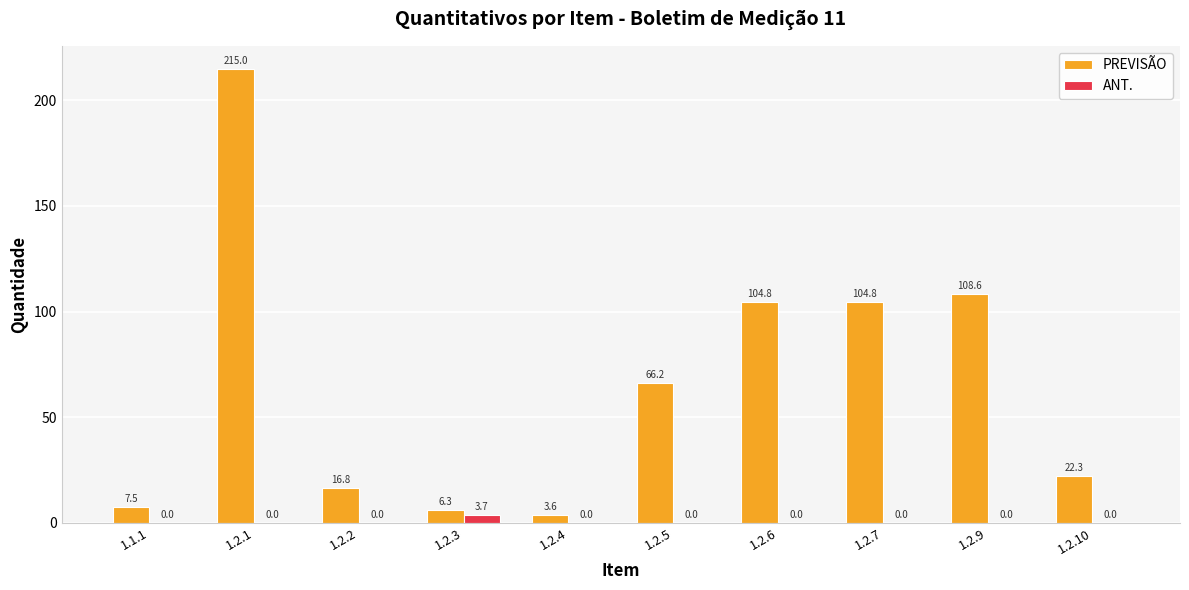

Count the ANT. values in the range 0 to 1.

9